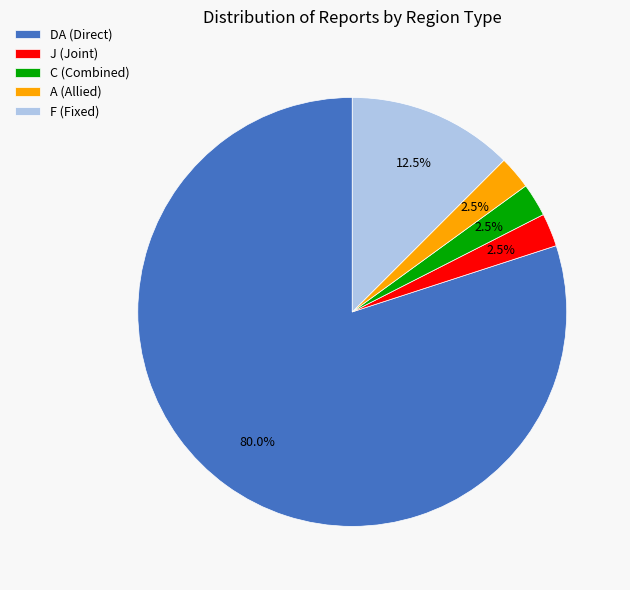

Does DA (Direct) account for over 50% of the chart?

Yes